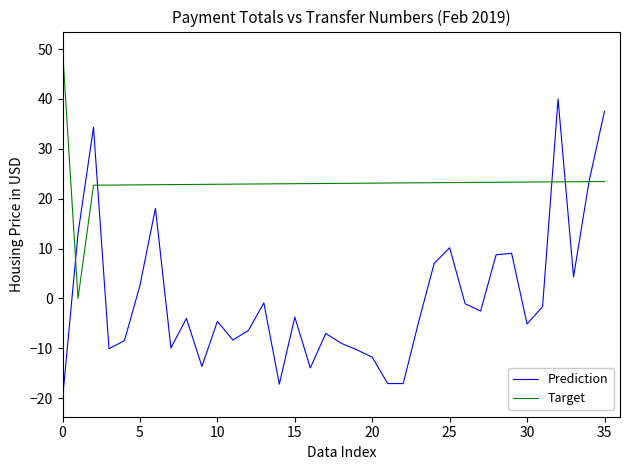

Which series ends up on top after the final intersection of Prediction and Target?

Prediction